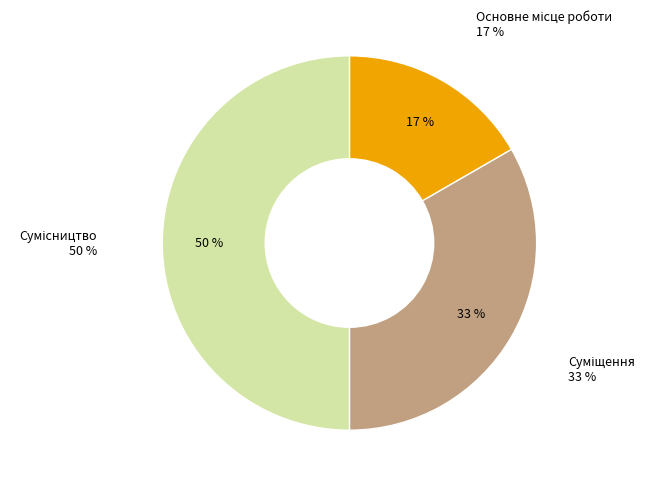

True or false: Основне місце роботи accounts for 25% of the total.

False